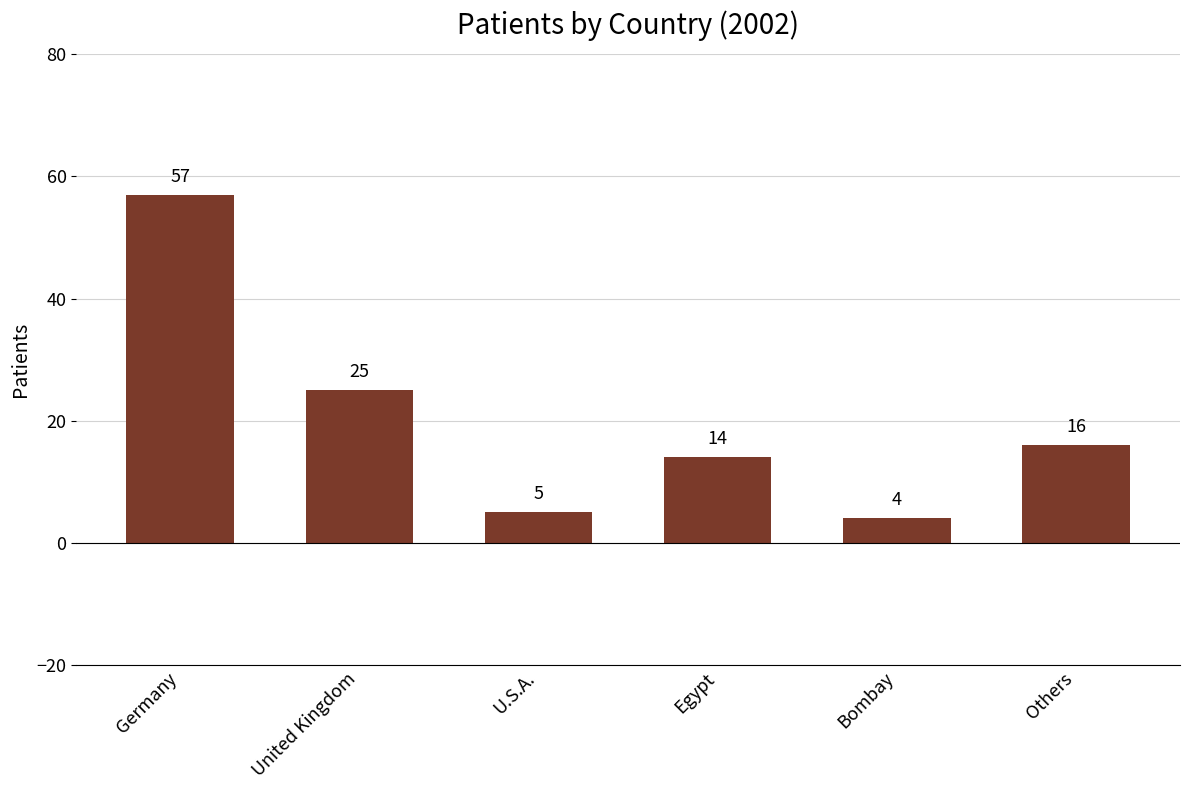

Is it true that the value at Germany is 81?

False